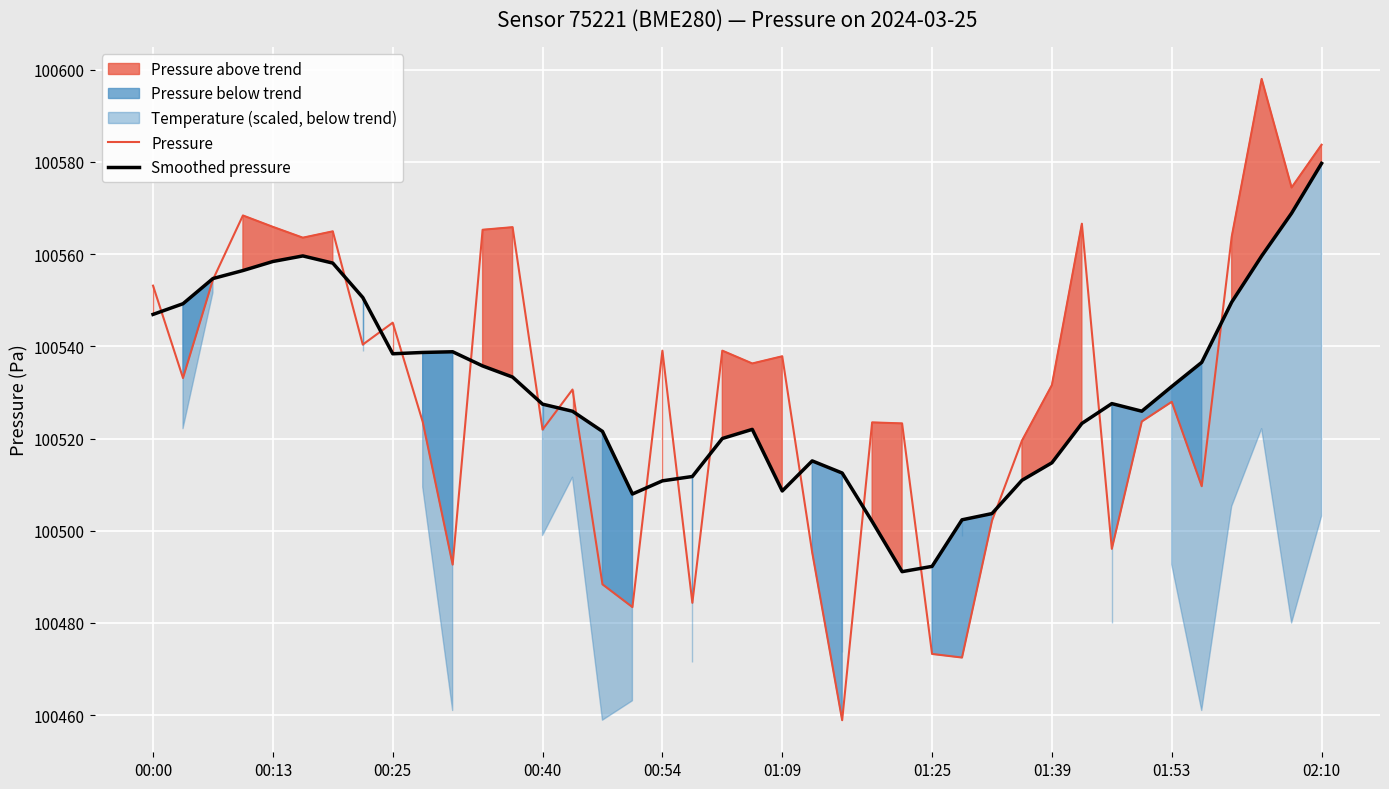

What is the highest value of the Pressure series?

100598.0